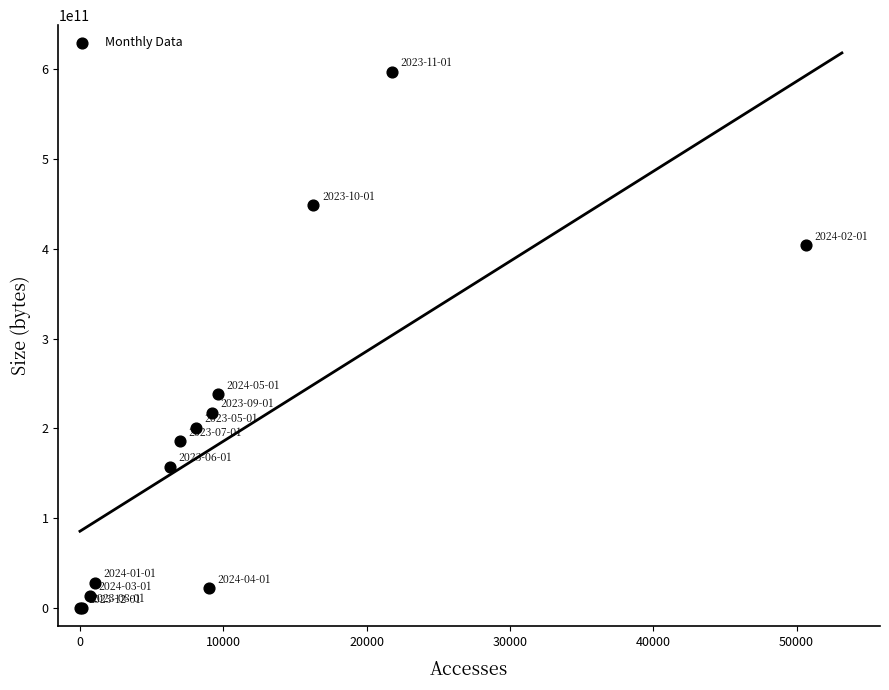

What Y value in the scatter plot is closest to 298341309981?

237705011470